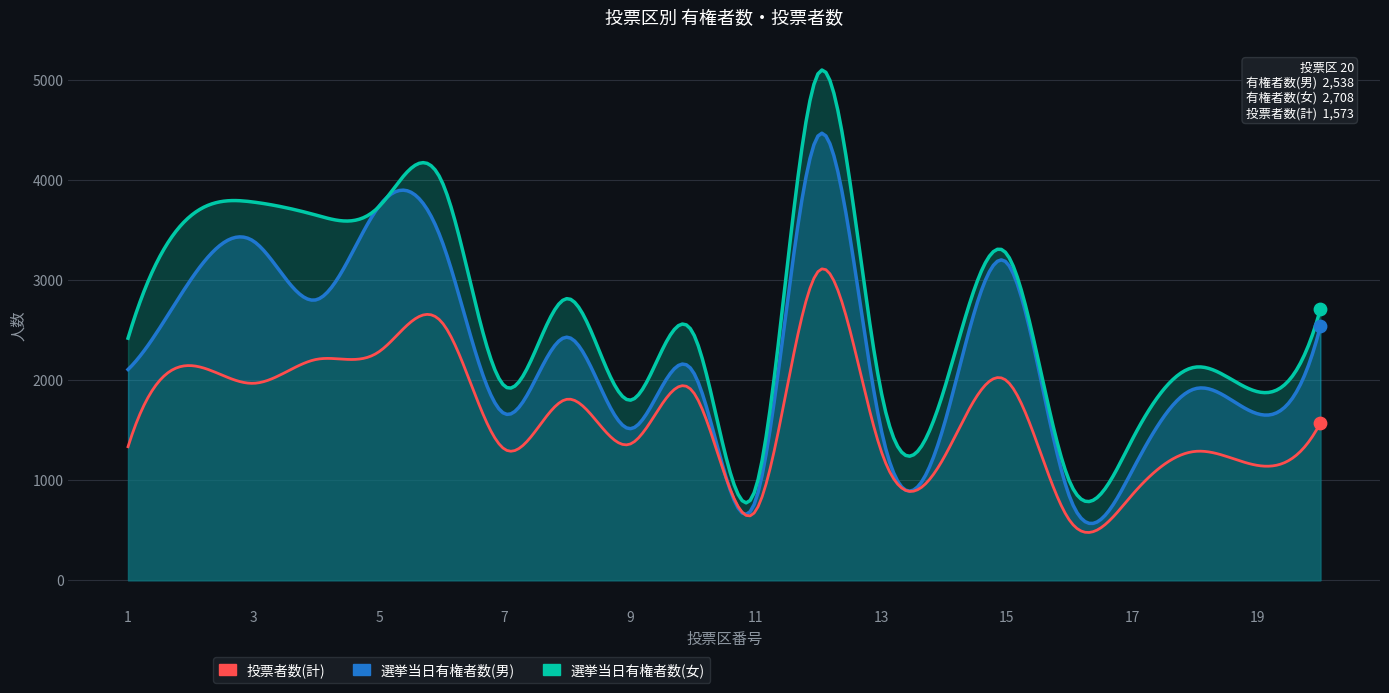

At which category is the sum across all series the highest?

12